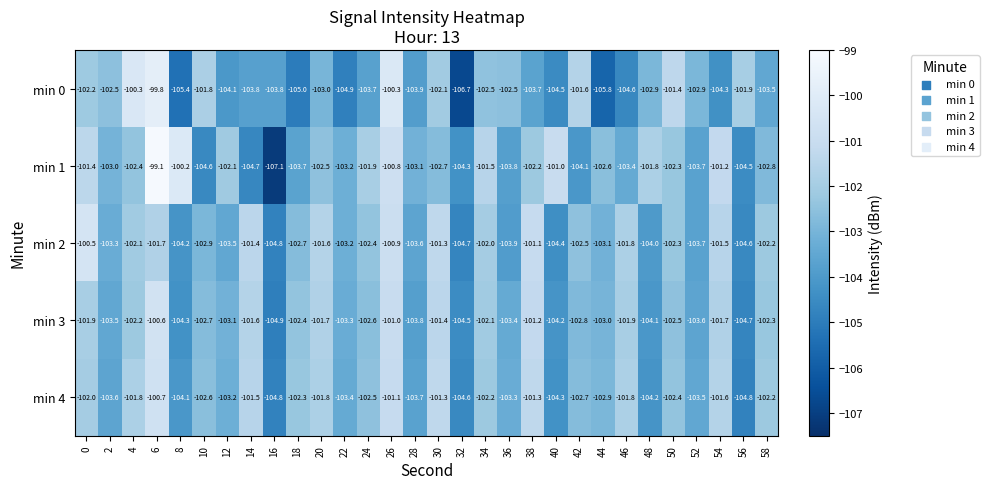

Which series has the largest total across all categories?

min 1